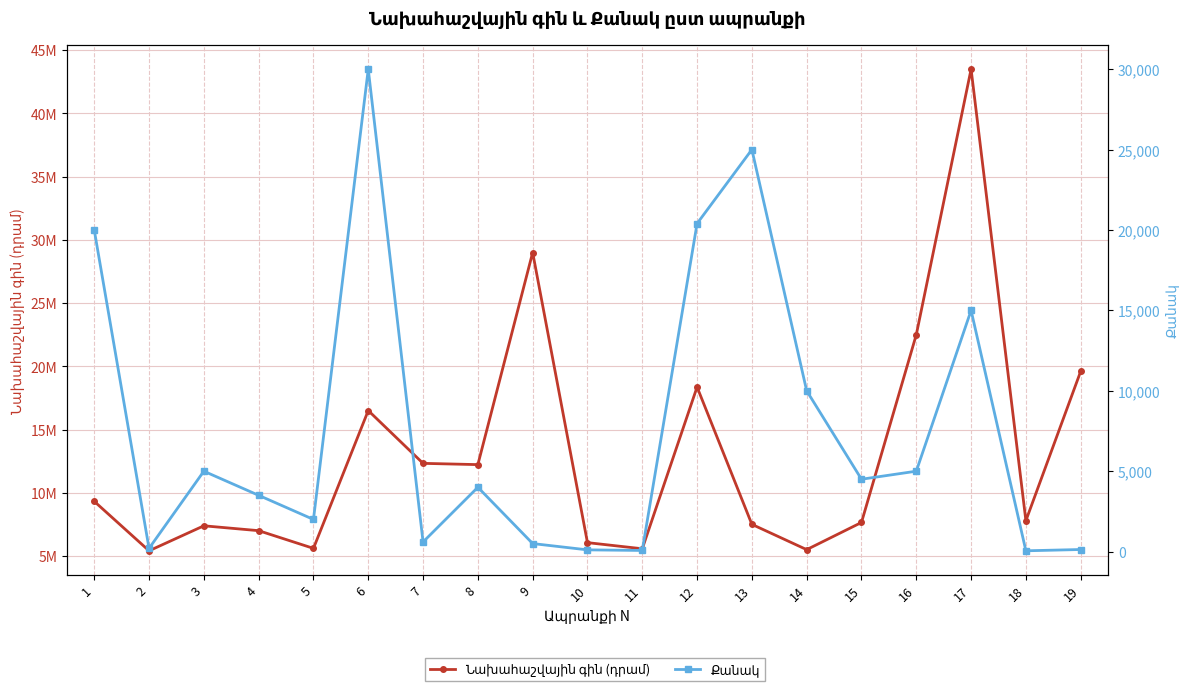

Between 3 and 9, which is larger?

9